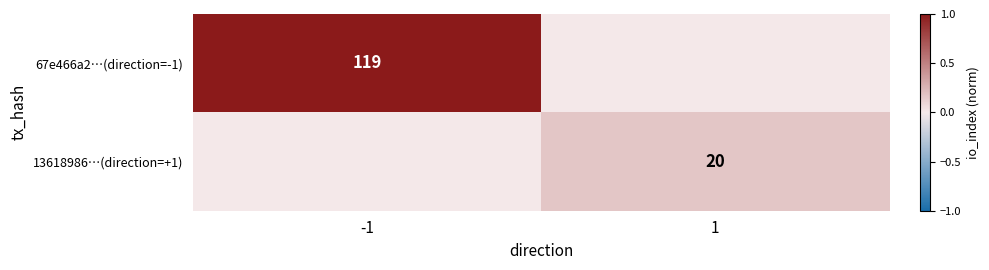

The 13618986…(direction=+1) series shows 10 at 1. True or false?

False